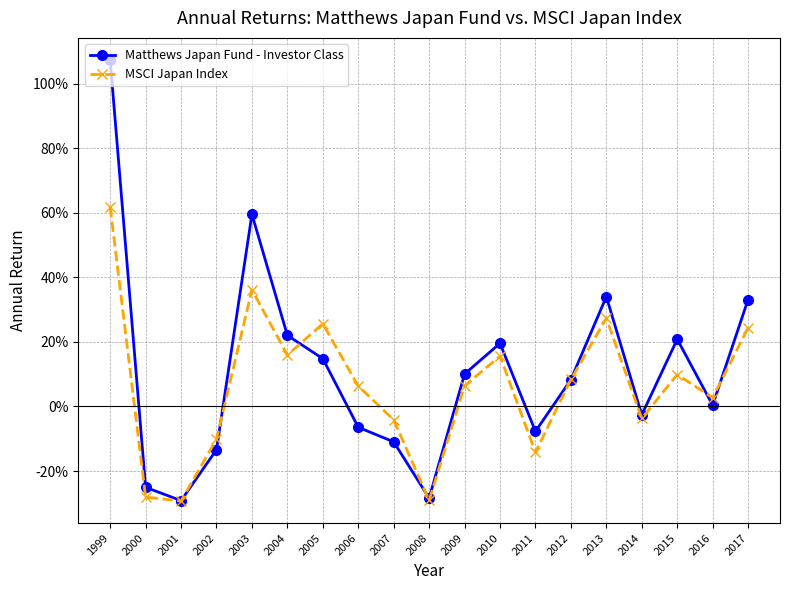

Count the number of categories in the chart.

19